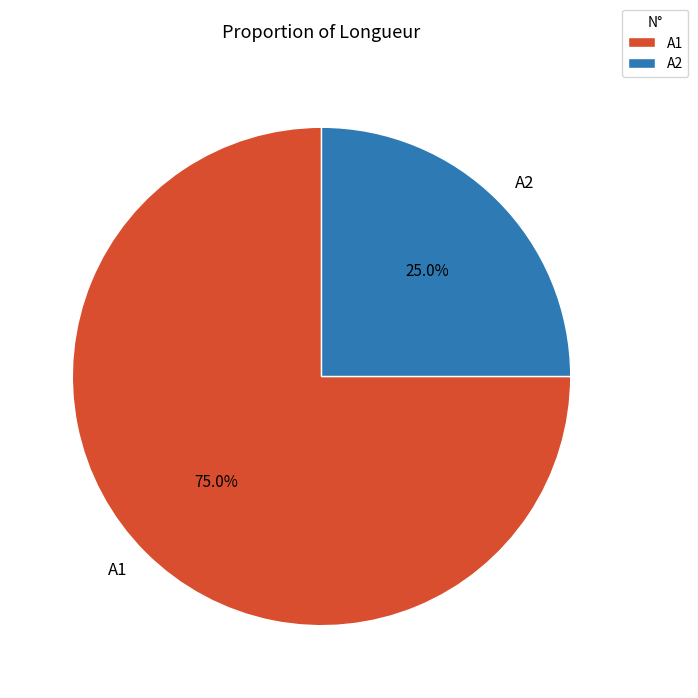

Approximately how many times larger is the value at A2 compared to A1?

0.3